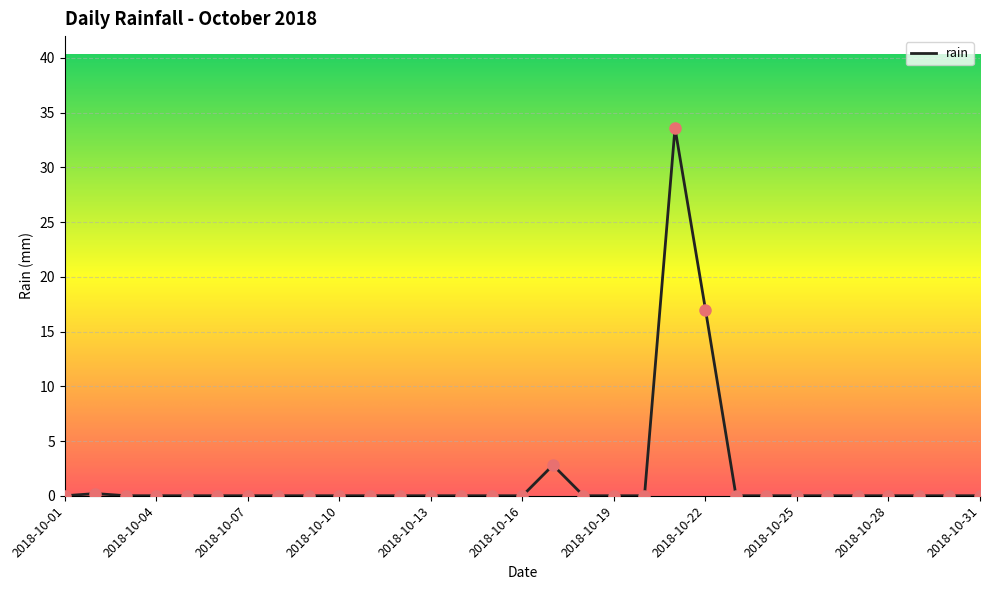

What is the maximum value shown in the chart?

33.6